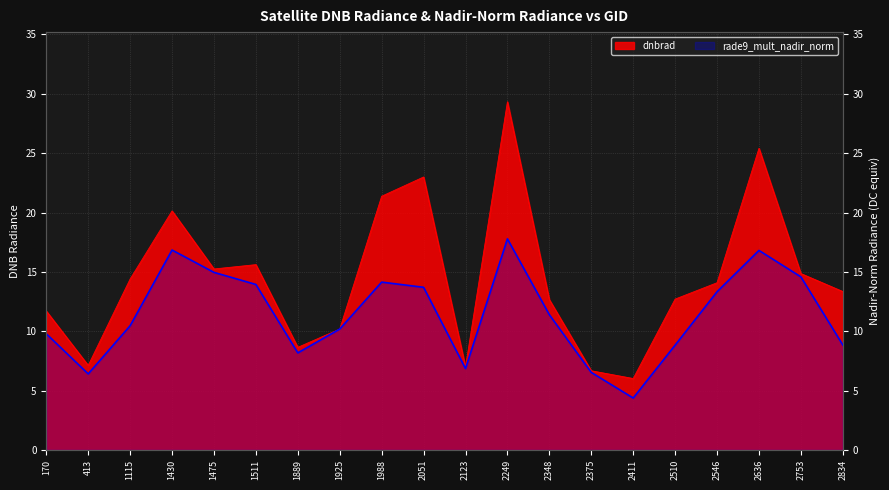

What is the value of the dnbrad point at the 1st from the left?

11.7